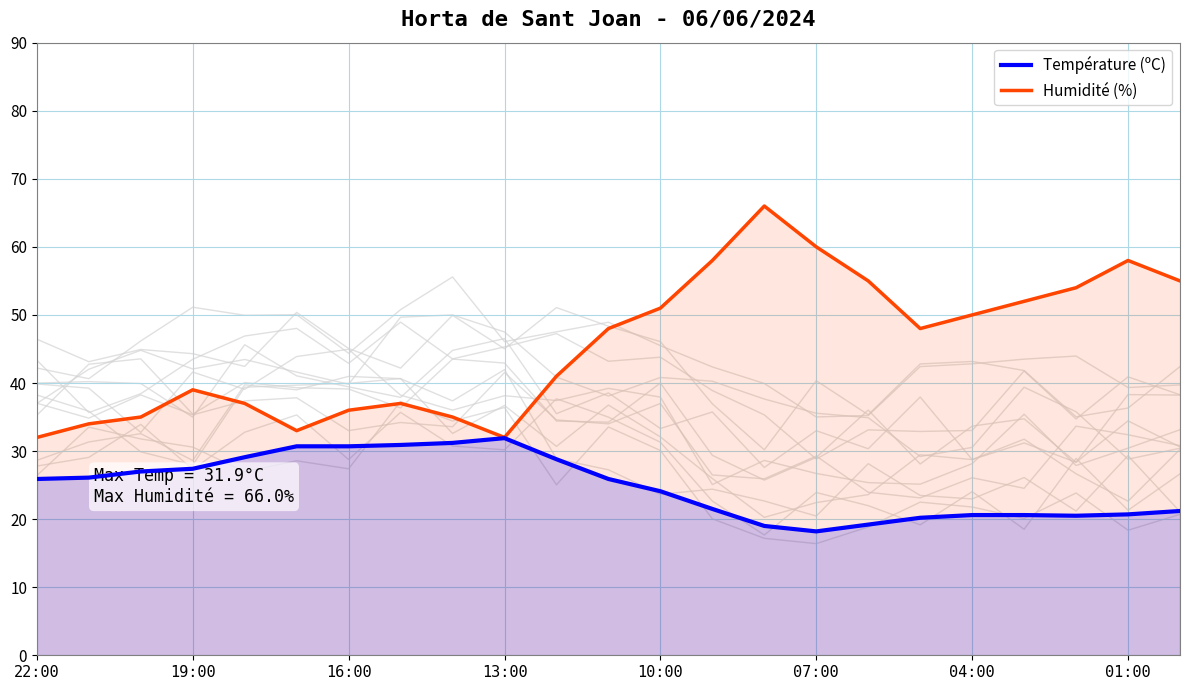

What is the difference between the second highest and minimum values in the Température (ºC) series?

13.0